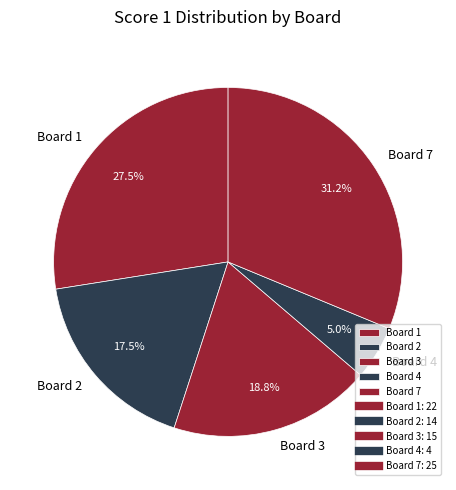

Combined, do Board 3 and Board 4 account for over 50%?

No